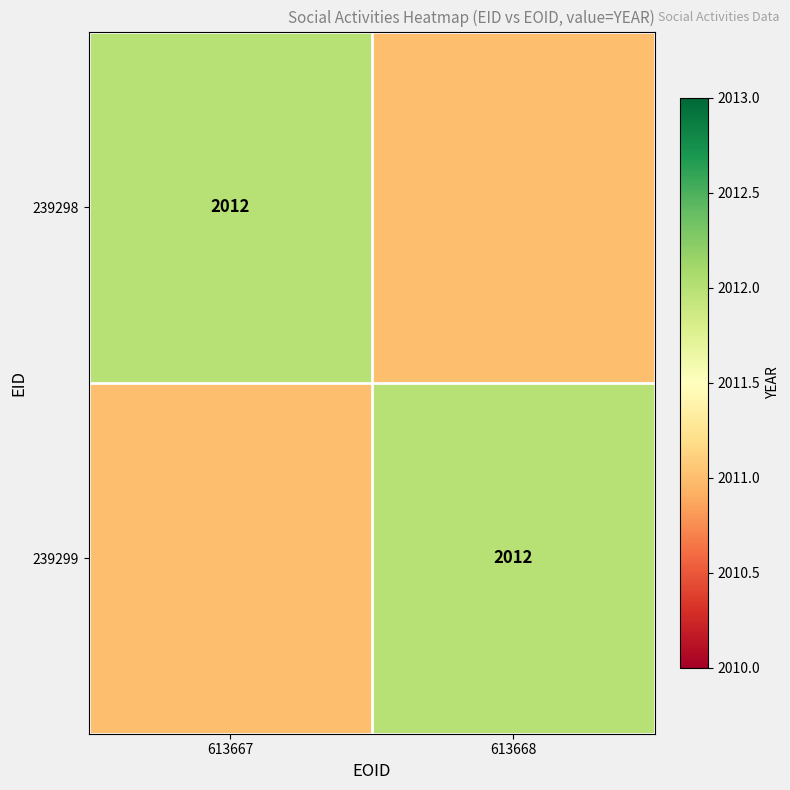

True or false: 239299 has a value of 3177 at 613668.

False